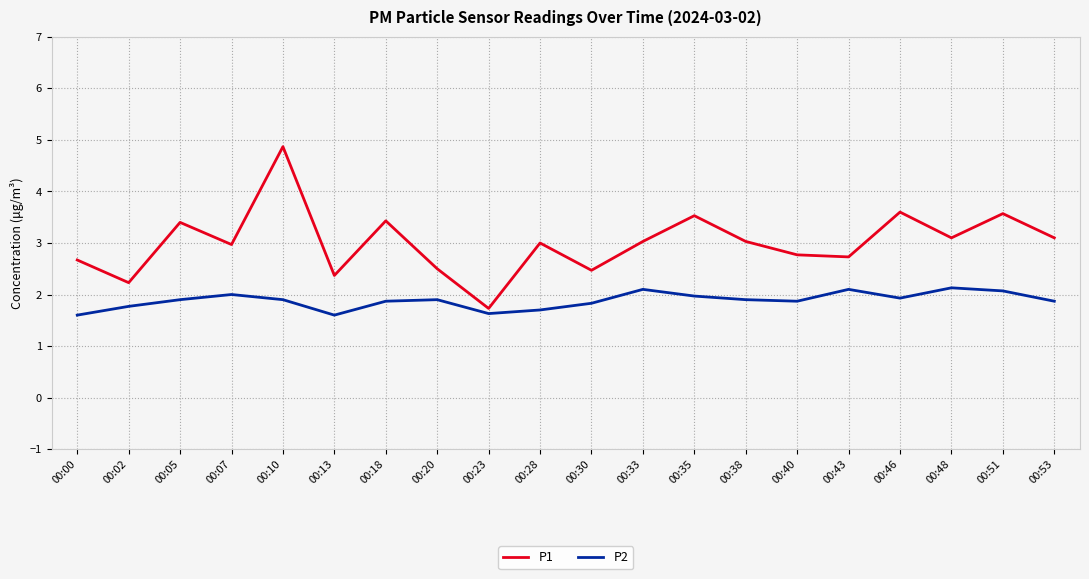

The P2 series shows 1.9 at 00:05. True or false?

True